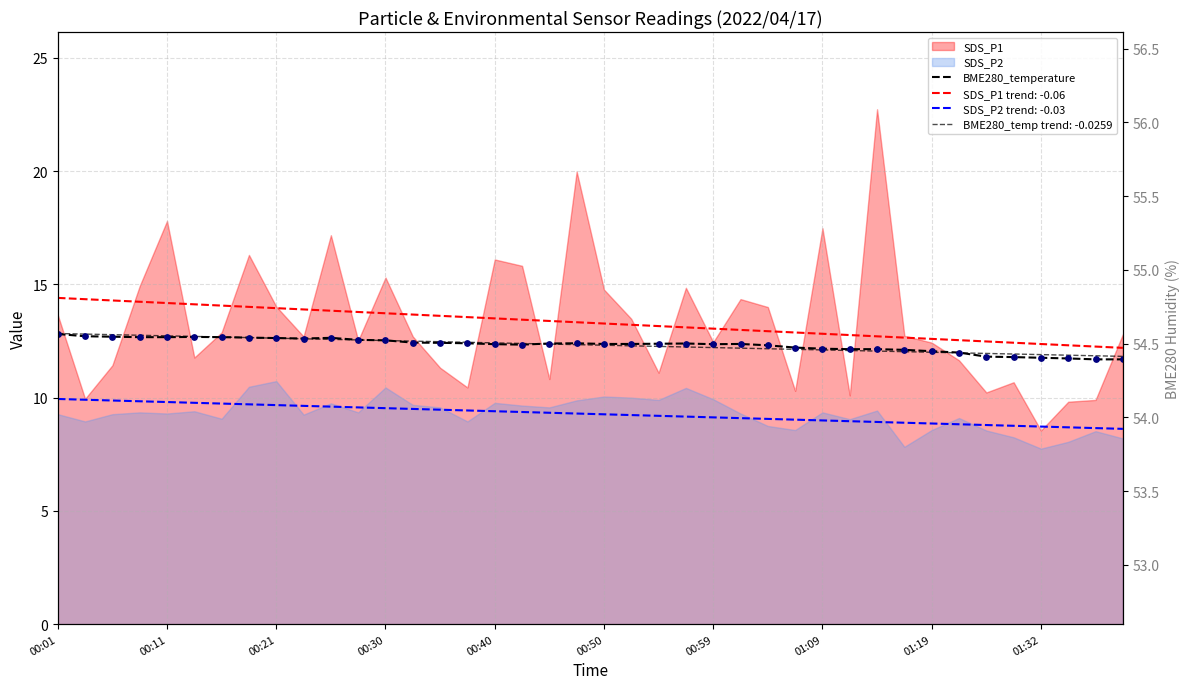

Which has a higher value, 20 or 00:21?

00:21